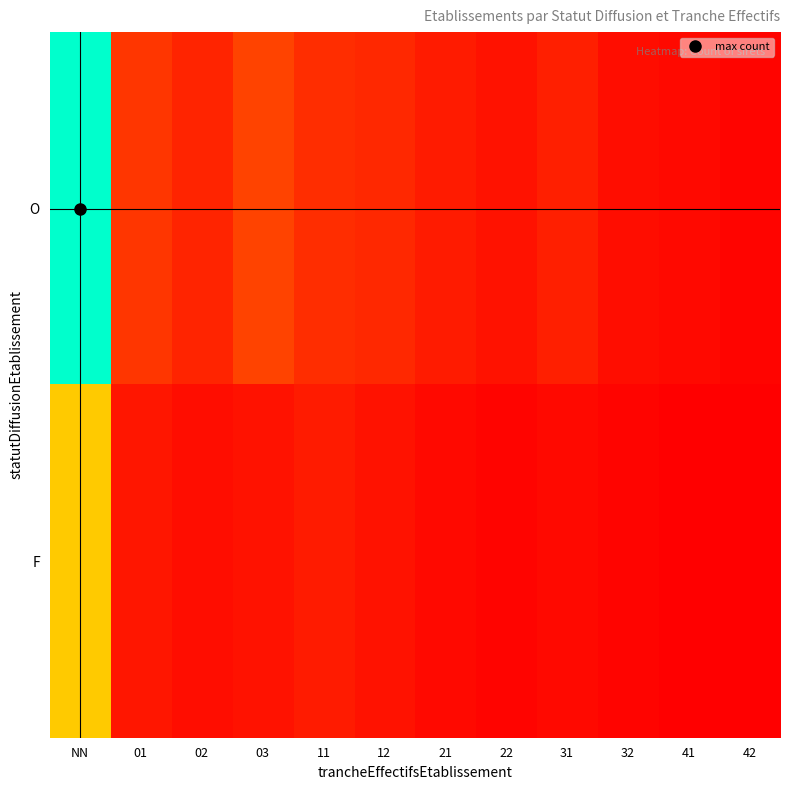

At how many categories does at least one series exceed 72?

1